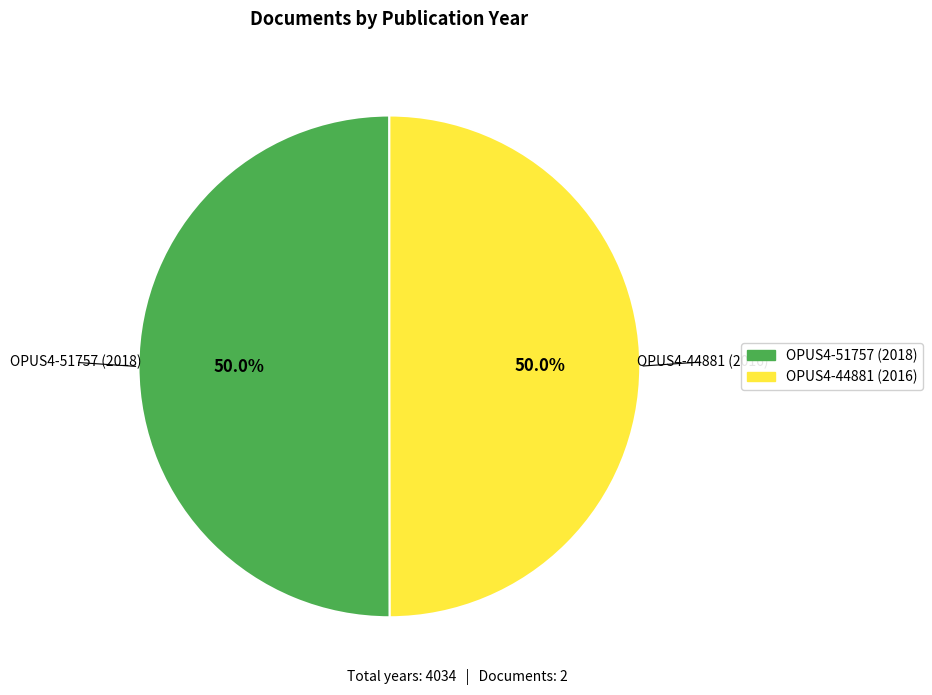

To the nearest percent, what percentage of the pie is OPUS4-44881 (2016)?

50%